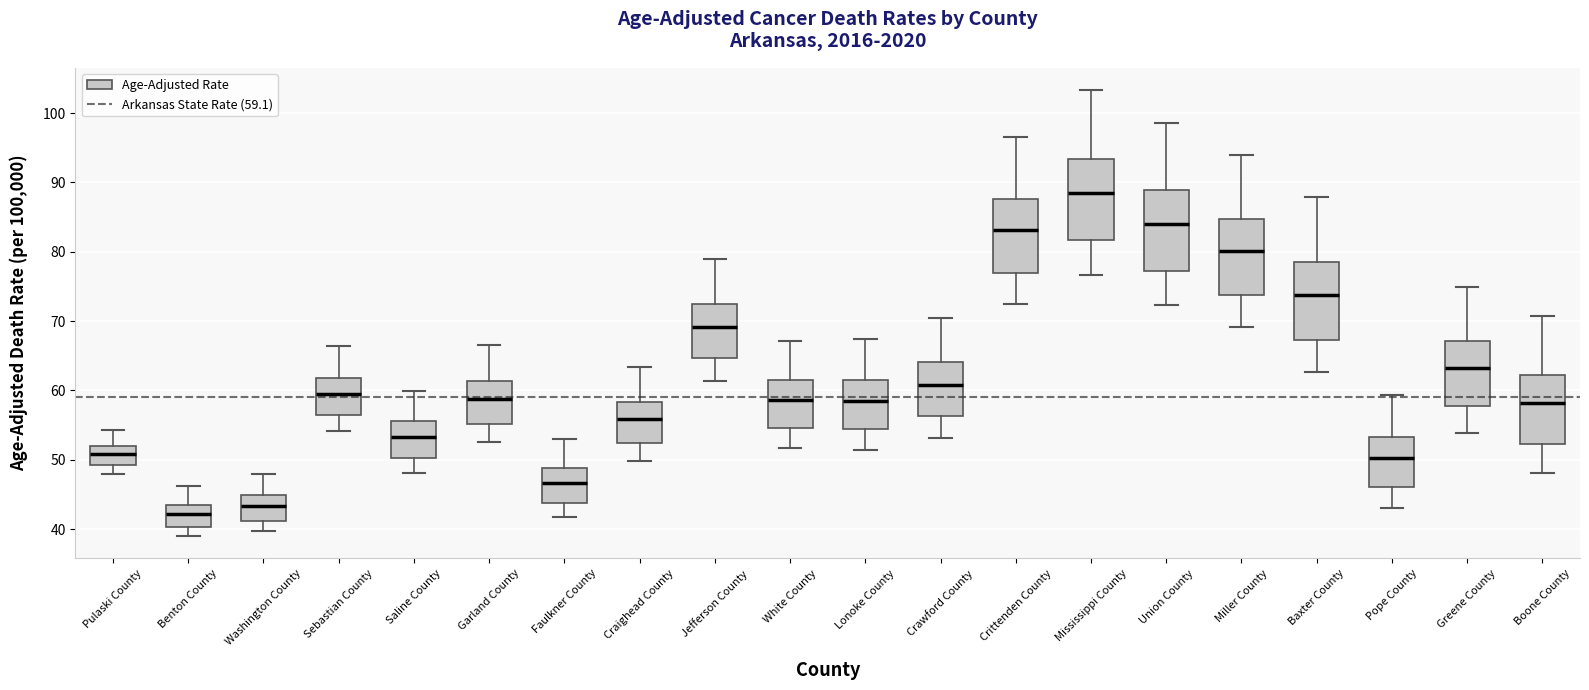

Where does the lower whisker of the box for Pulaski County end on the y-axis? The values are not printed on the chart, so give them approximately, as read against the axis.

48